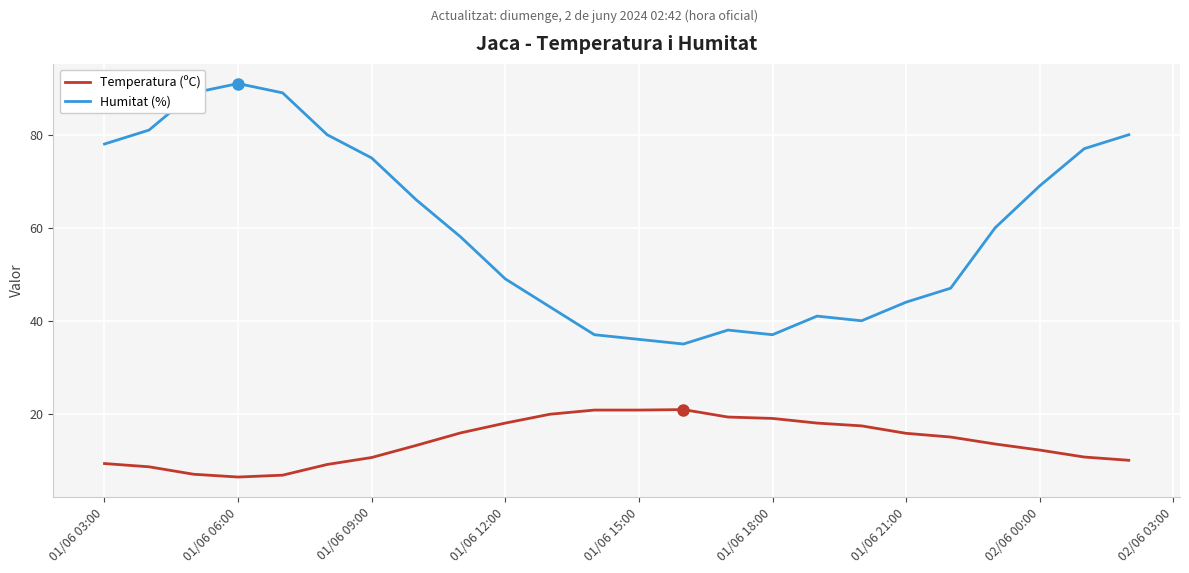

Which series has the widest spread of values?

Humitat (%)